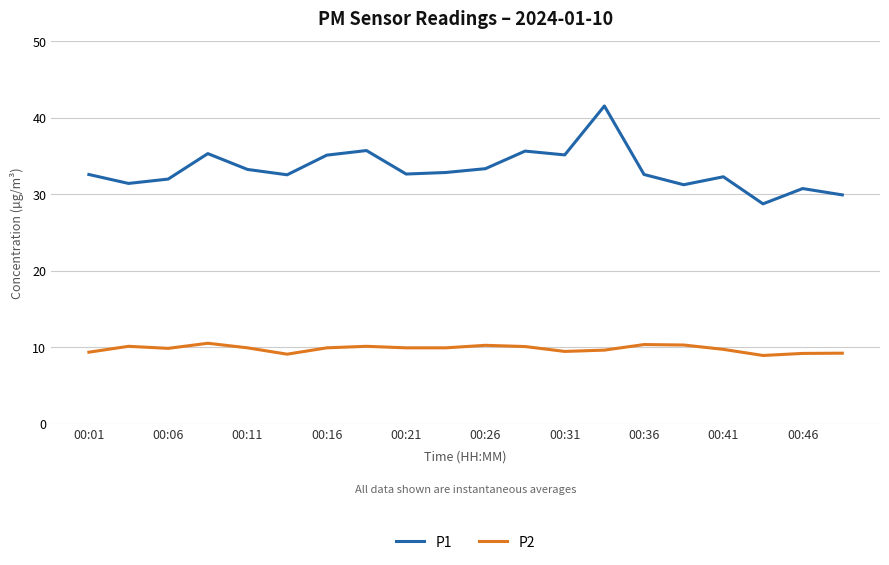

True or false: P2 and P1 cross at least once.

False